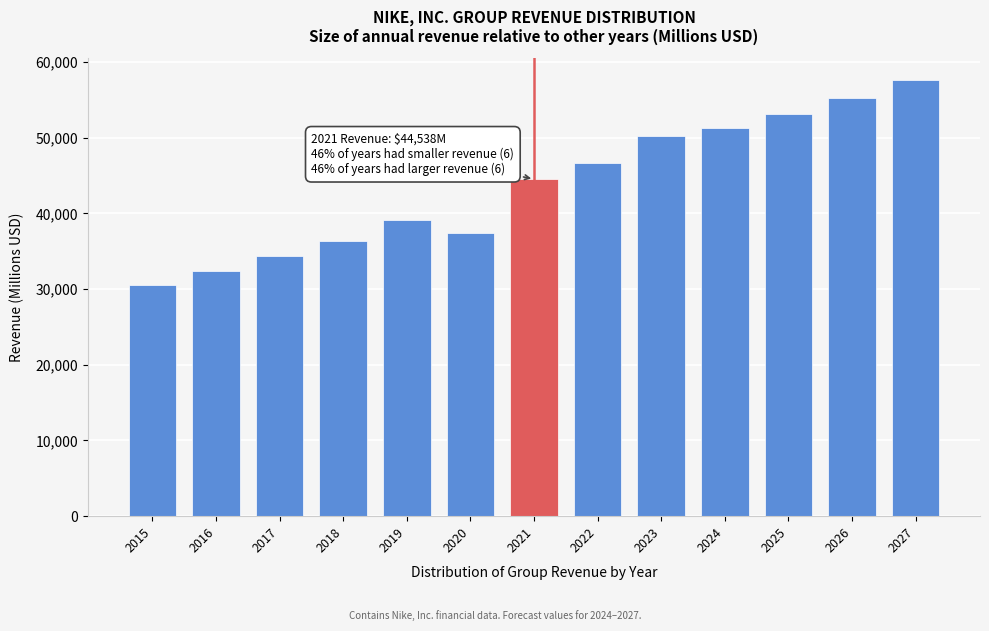

Reading left to right, what are all the values shown in this chart?

30601.0	32376.0	34350.0	36397.0	39117.0	37403.0	44538.0	46710.0	50260.1	51277.5	53166.6	55271.7	57621.8